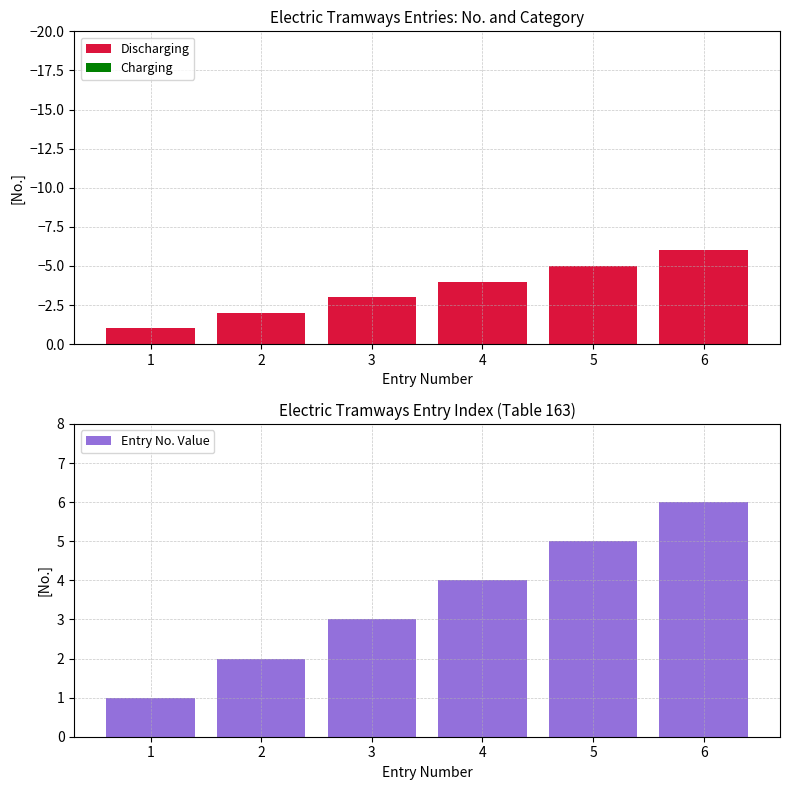

At which category is the sum across all series the highest?

1